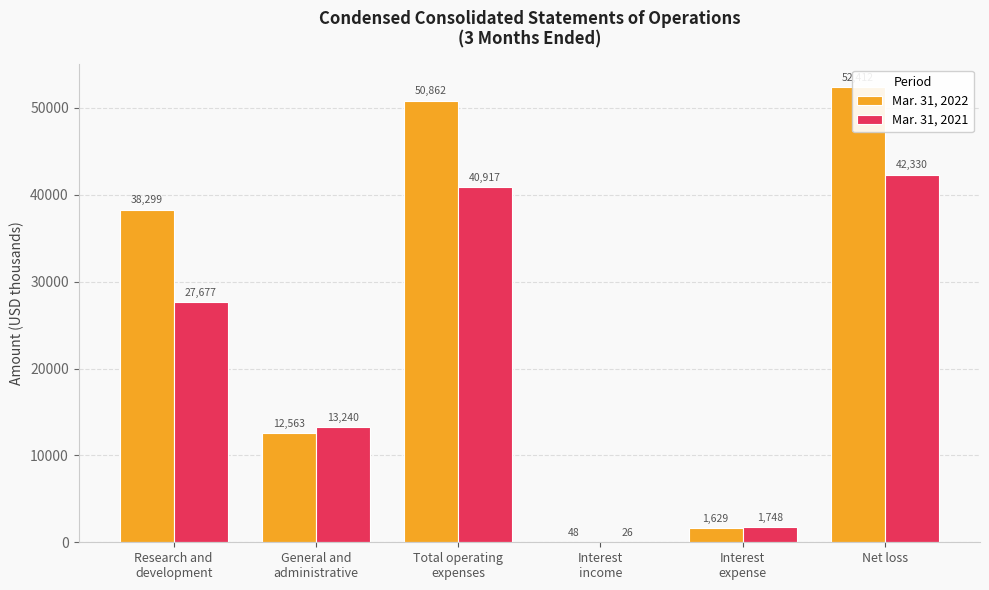

What is the label of the 2nd bar from the right?

Interest
expense